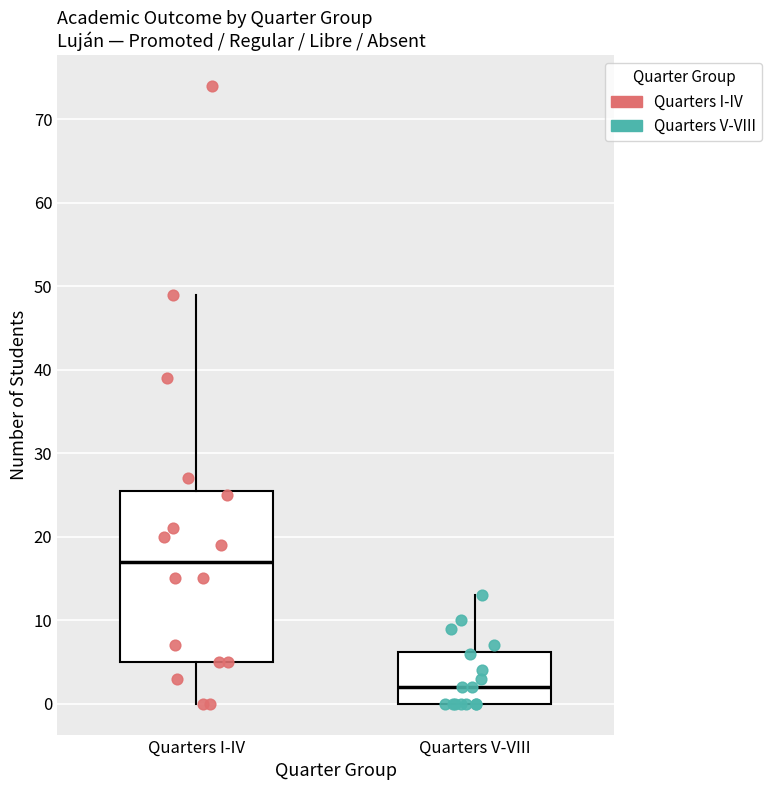

Which box's median line is the lowest?

Quarters V-VIII